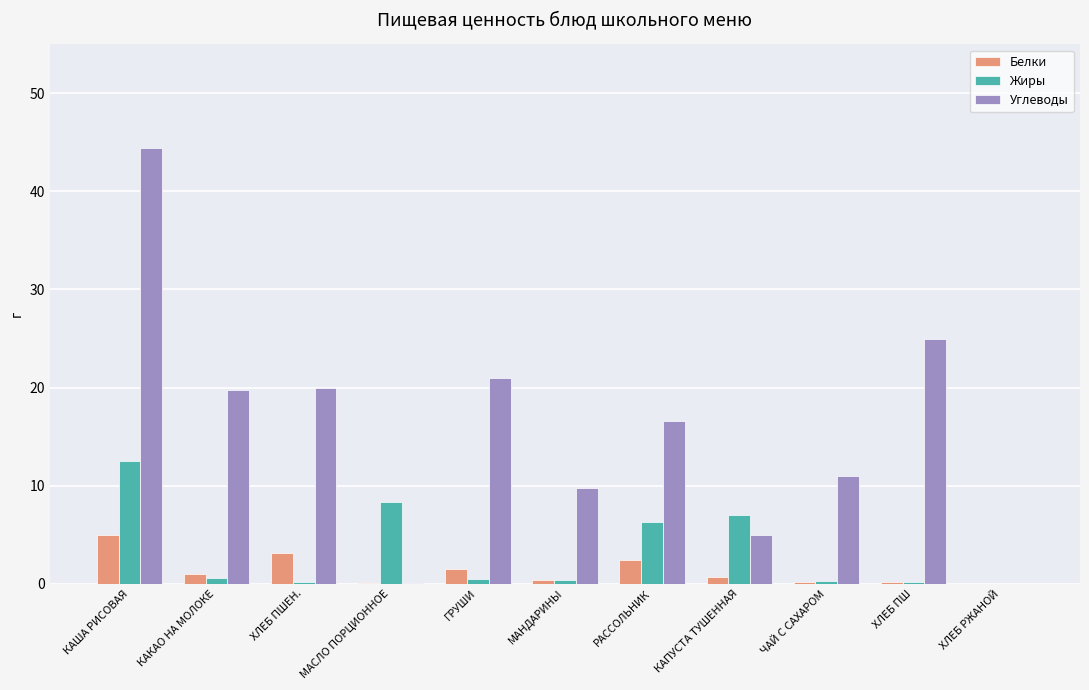

At which category is the sum across all series the highest?

КАША РИСОВАЯ